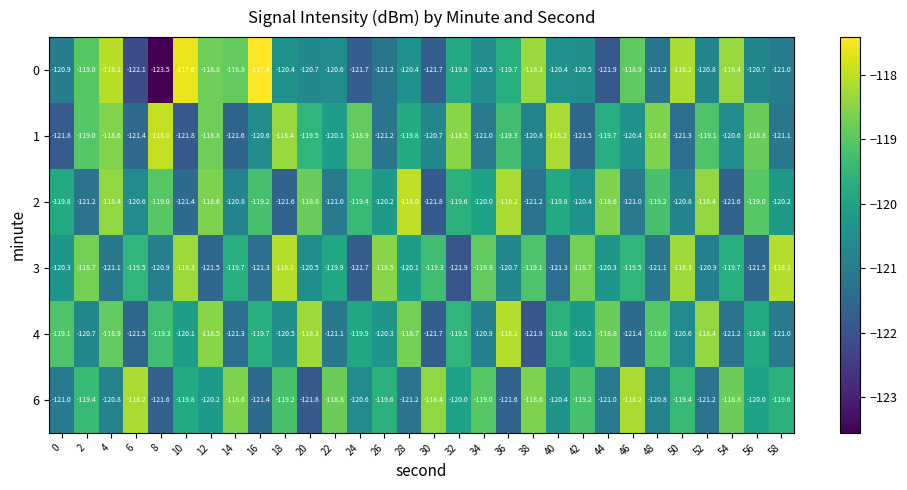

At 32, list the series in order from smallest to largest.

3, 6, 0, 2, 4, 1